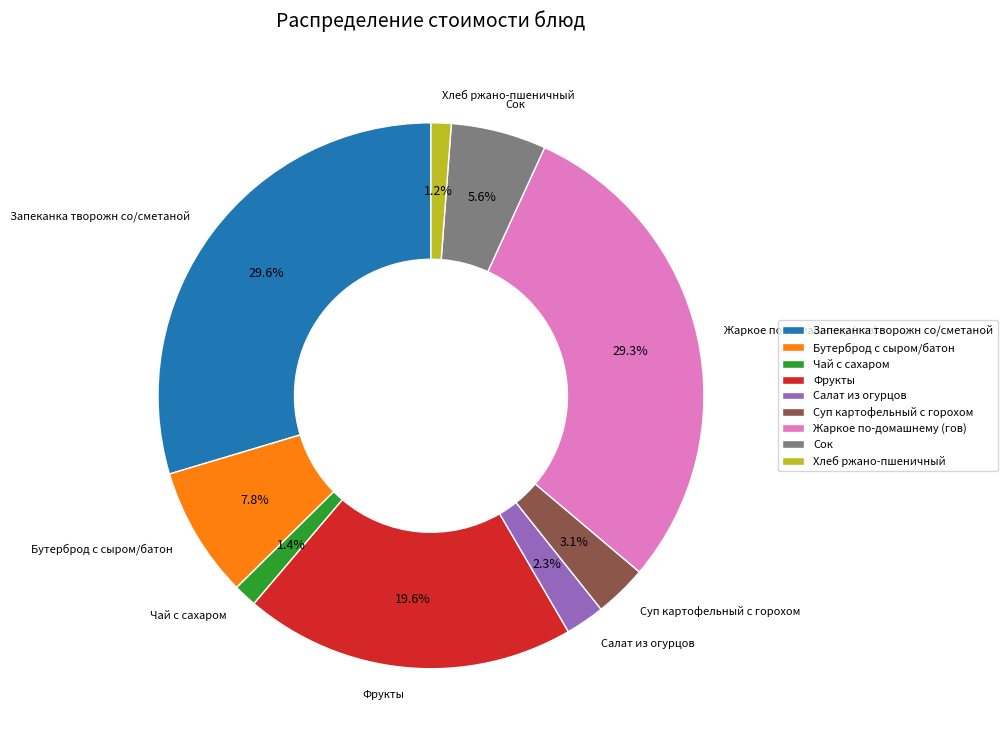

Which has a higher value, Суп картофельный с горохом or Сок?

Сок